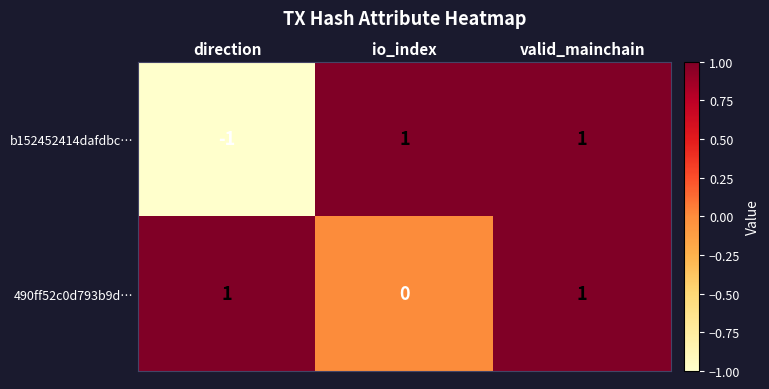

Which series changed the most between direction and io_index?

b152452414dafdbc…